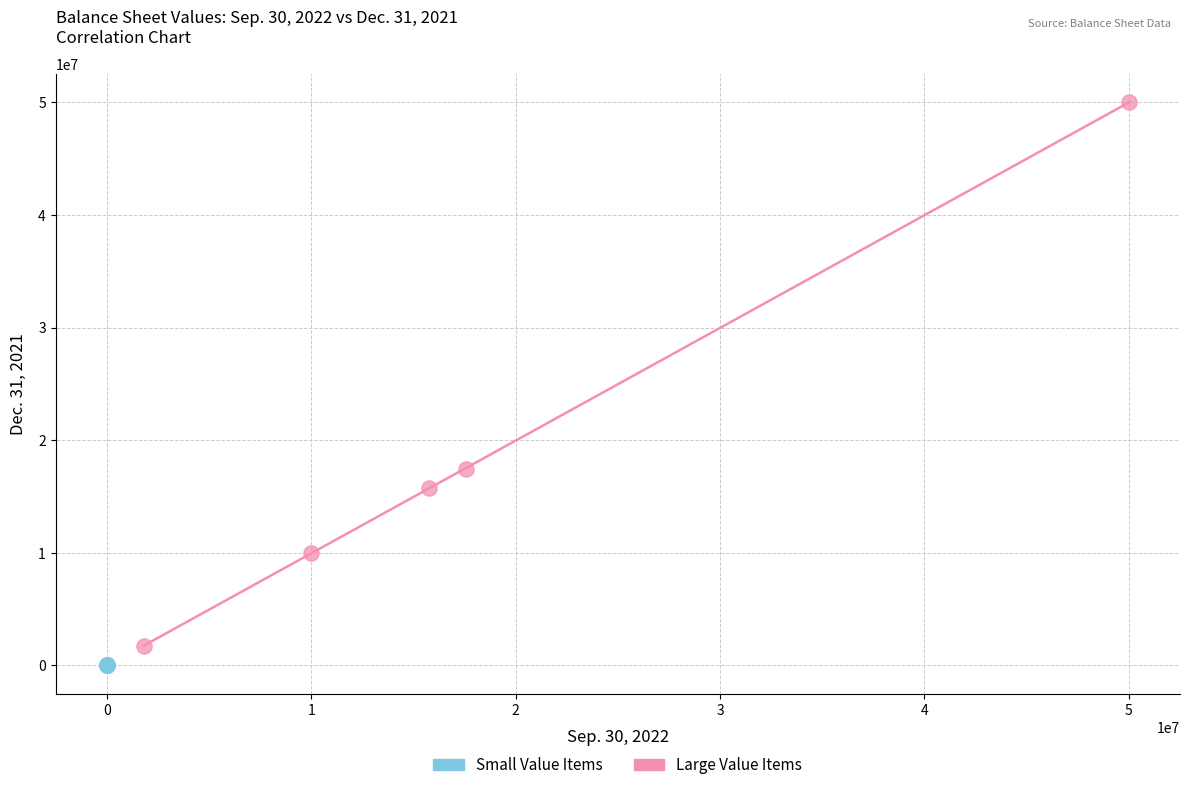

Which series reaches the minimum Y coordinate?

Small Value Items